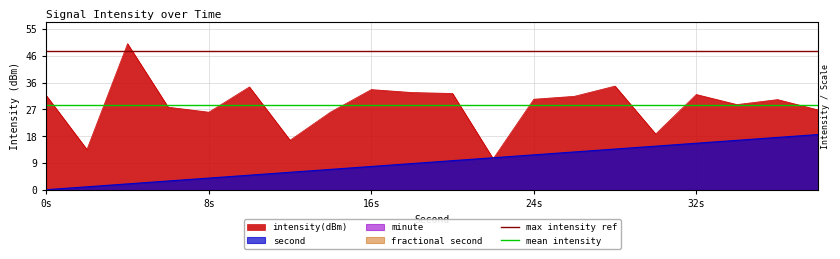

Where is mean intensity nearest to the value 29?

0s